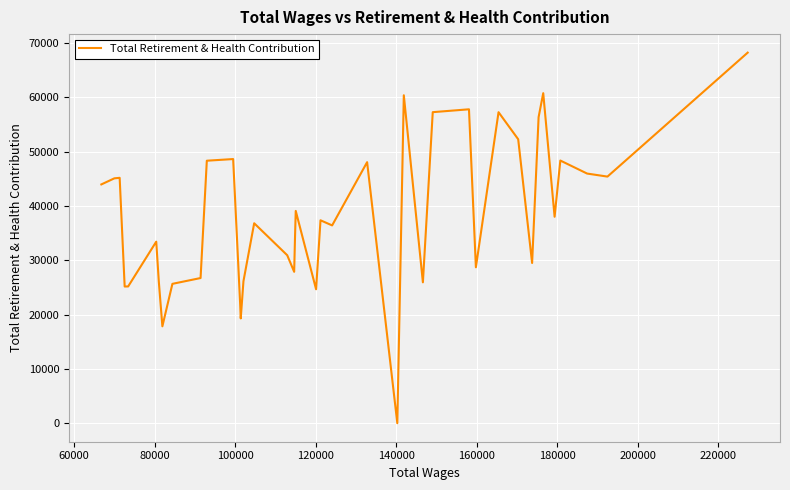

What is the greatest value displayed?

68264